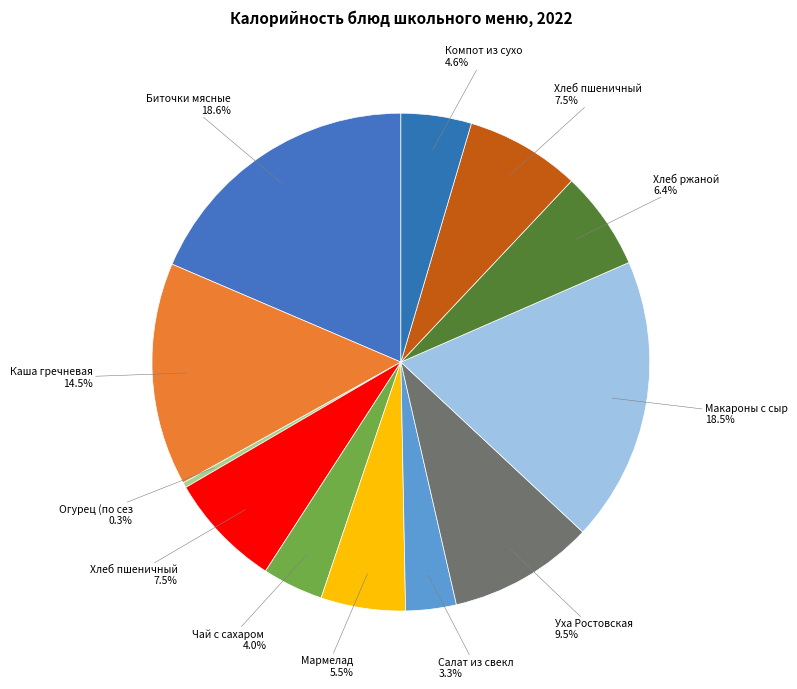

How many segments does this pie chart have?

12